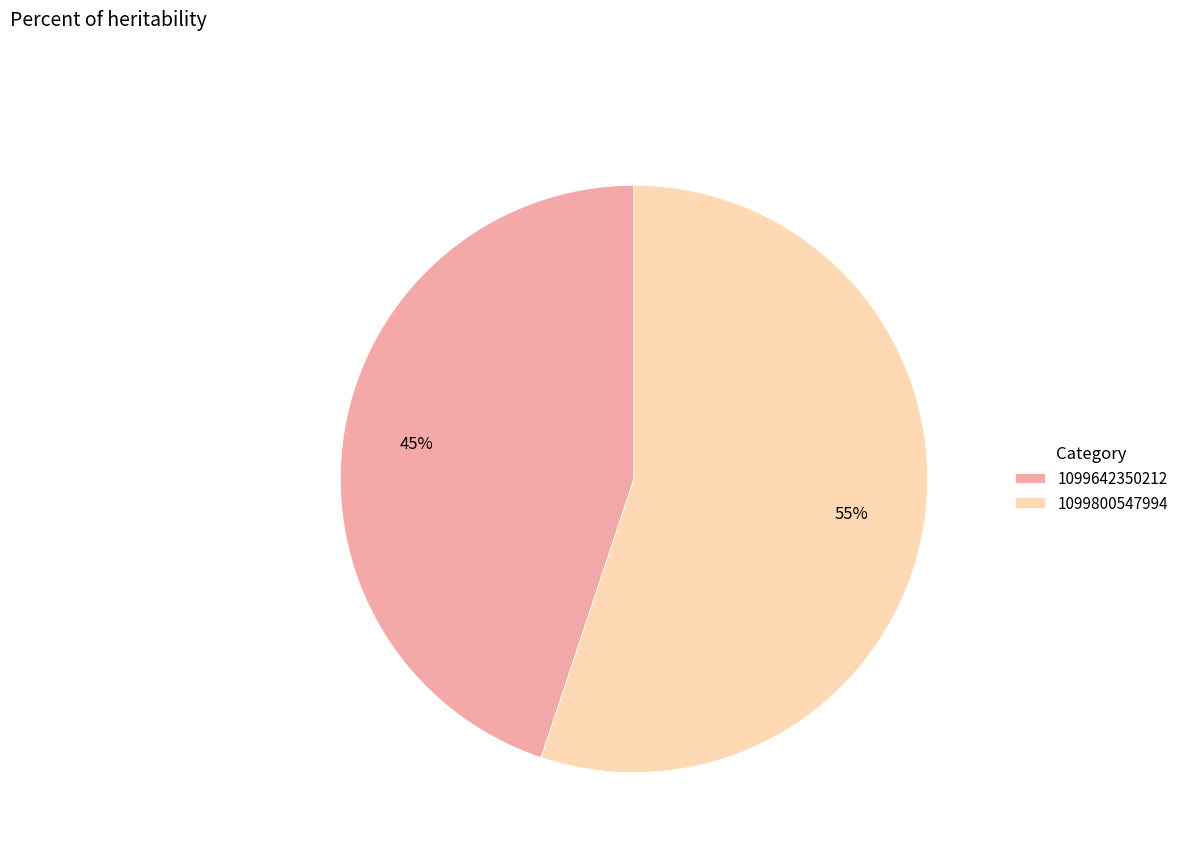

How many segments does this pie chart have?

2